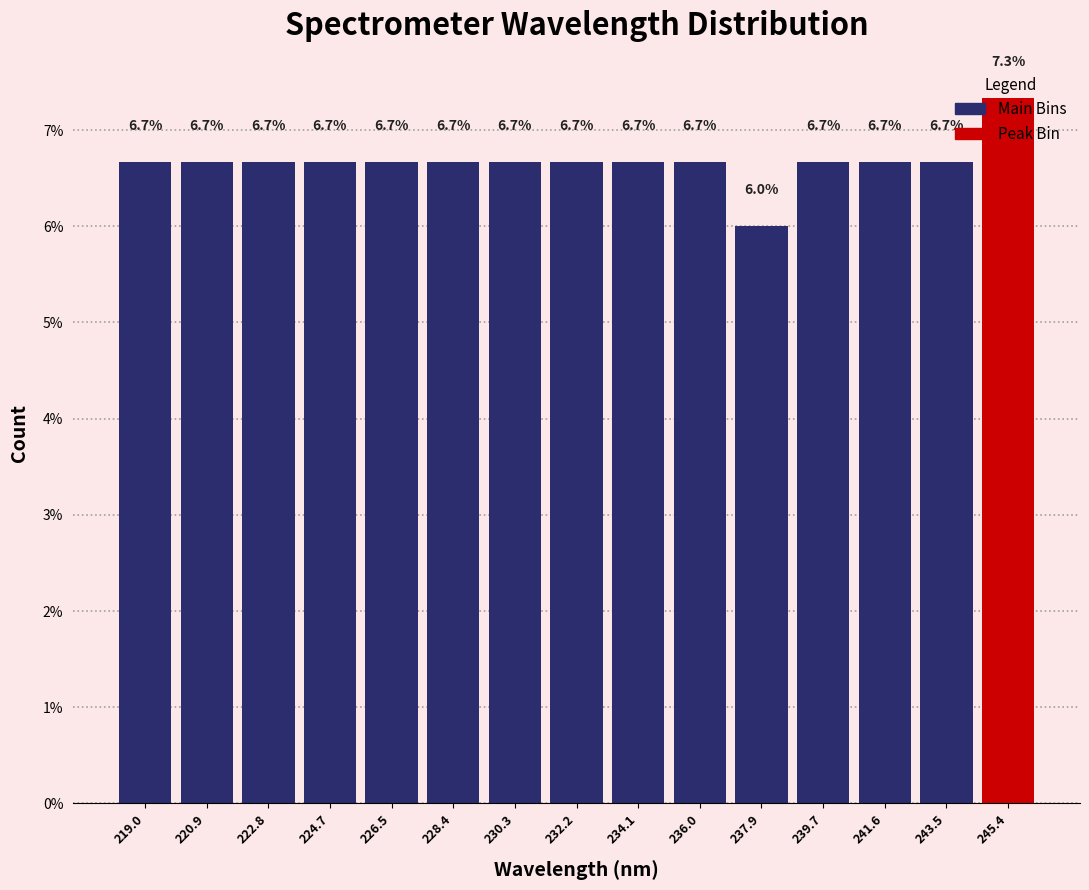

Reading left to right, transcribe this chart: for each bar, give the range it covers on the x-axis and its height. The bar edges are not printed on the chart, so give them approximately, as read against the axis.

218.0 to 220.0: 6.7
220.0 to 221.8: 6.7
221.8 to 223.8: 6.7
223.8 to 225.6: 6.7
225.6 to 227.4: 6.7
227.4 to 229.4: 6.7
229.4 to 231.2: 6.7
231.2 to 233.2: 6.7
233.2 to 235.0: 6.7
235.0 to 237.0: 6.7
237.0 to 238.8: 6.0
238.8 to 240.6: 6.7
240.6 to 242.6: 6.7
242.6 to 244.4: 6.7
244.4 to 246.4: 7.3